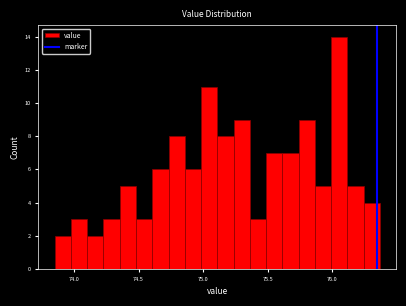

Read against the x-axis, roughly where is the centre of the tallest bar?

76.05